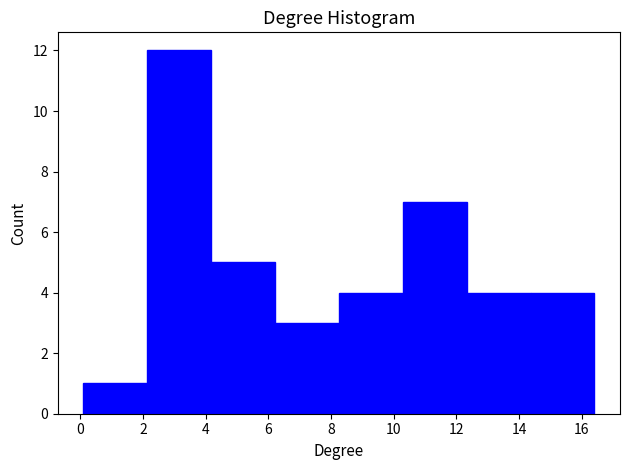

Reading left to right, transcribe this chart: for each bar, give the range it covers on the x-axis and its height. Neither the bar edges nor the heights are printed on the chart, so give them approximately, as read against the axes.

0.2 to 2.2: 1
2.2 to 4.2: 12
4.2 to 6.2: 5
6.2 to 8.2: 3
8.2 to 10.2: 4
10.2 to 12.4: 7
12.4 to 14.4: 4
14.4 to 16.4: 4